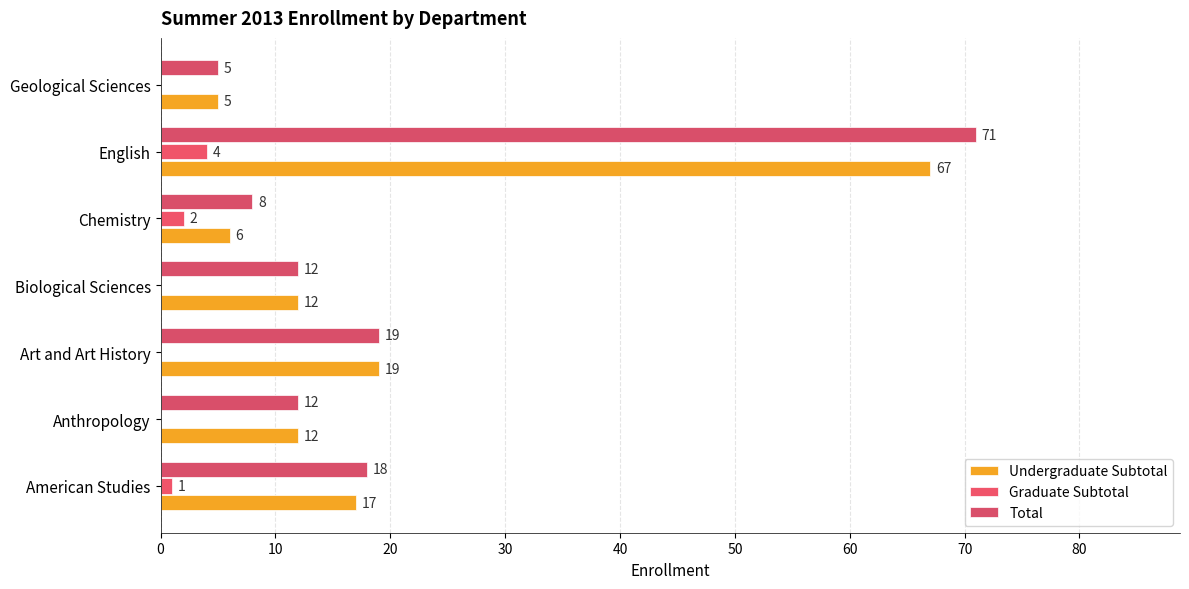

How many distinct data groups are displayed?

3